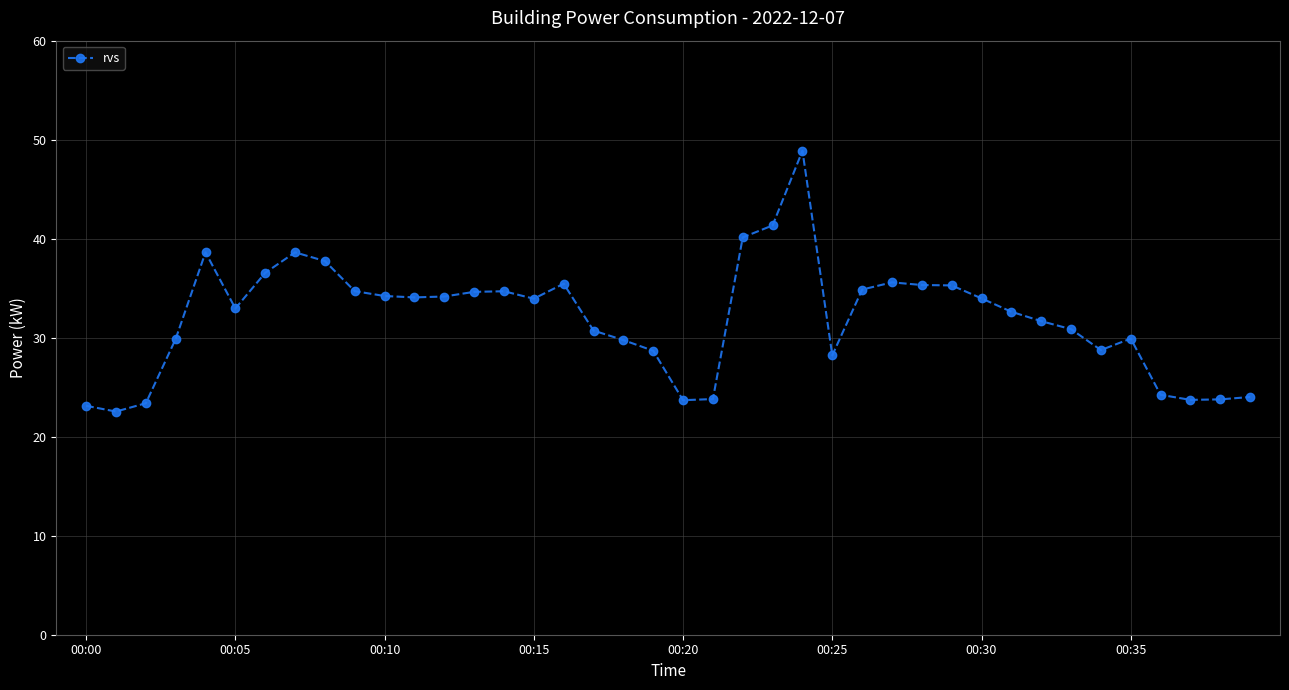

What is the sum of all values?

1279.0